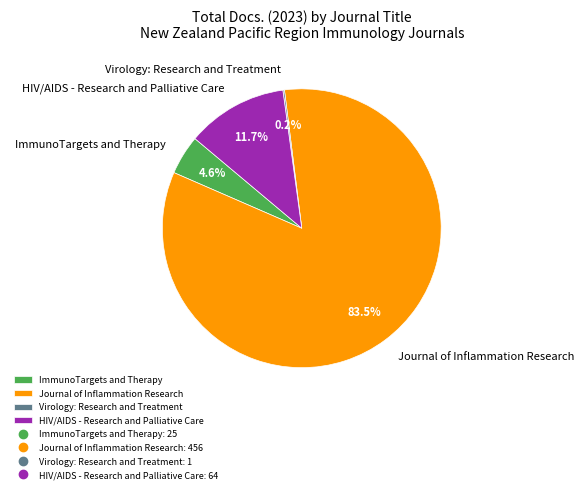

Combined, do Journal of Inflammation Research and ImmunoTargets and Therapy account for over 50%?

Yes